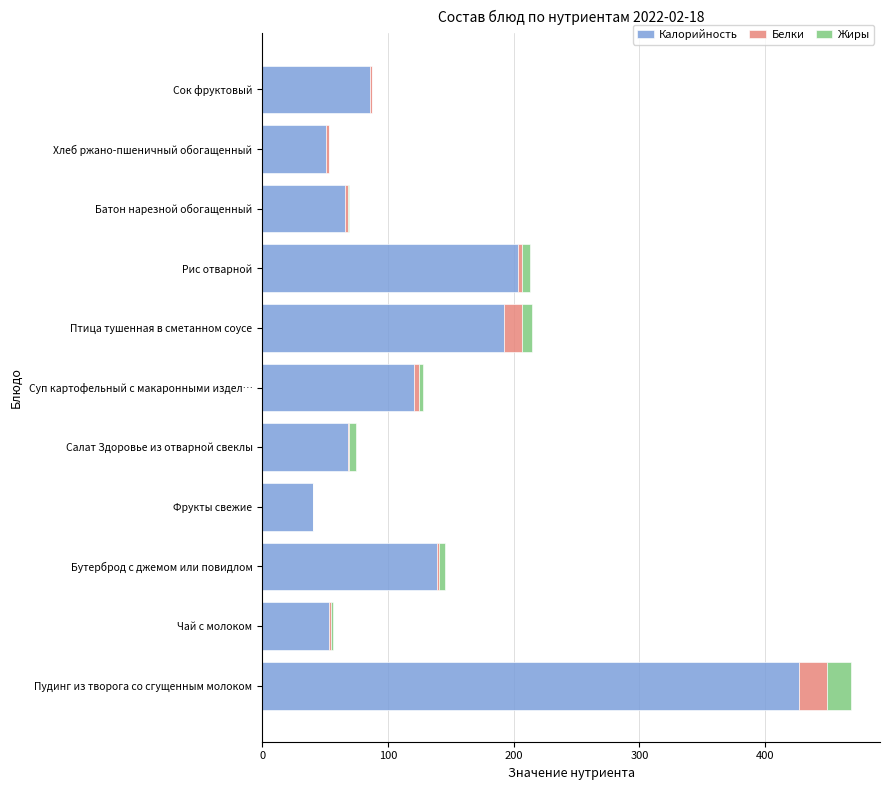

What is the sum of all Калорийность values?

1445.9